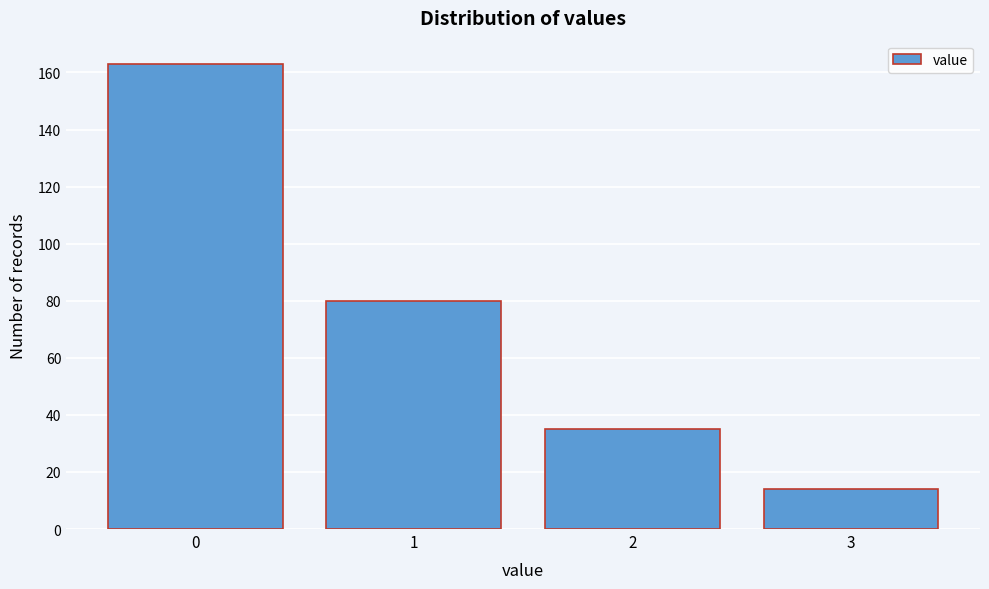

Reading left to right, what are all the values shown in this chart?

163	80	35	14